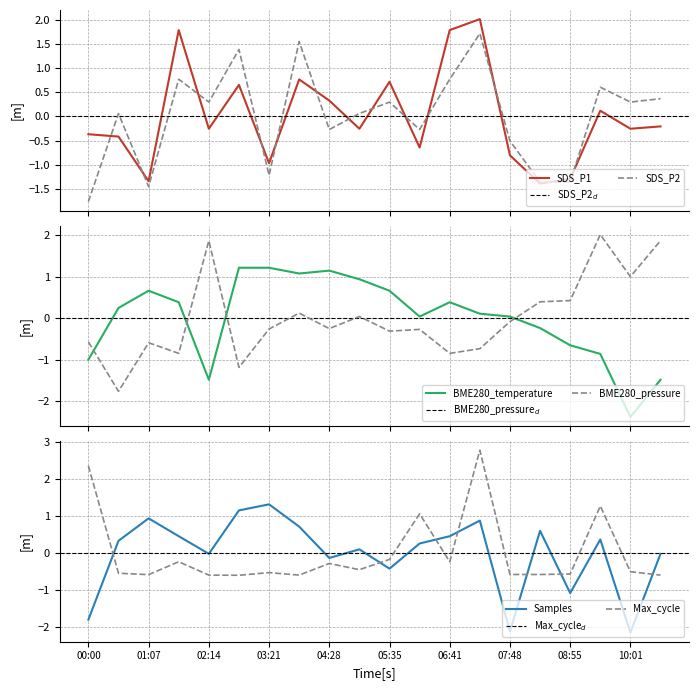

What is the difference between the BME280_pressure values at 06:41 and 04:28?

0.6